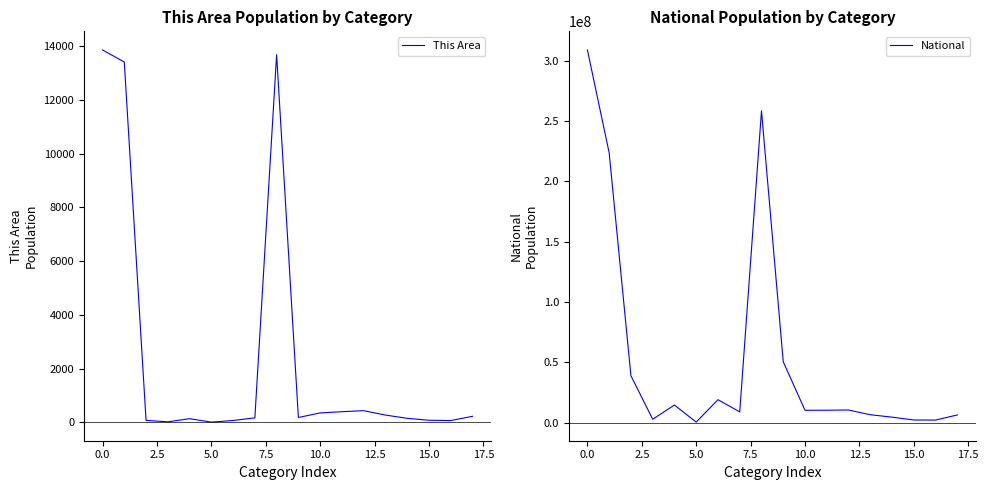

How many interior local valleys does the National series have?

5